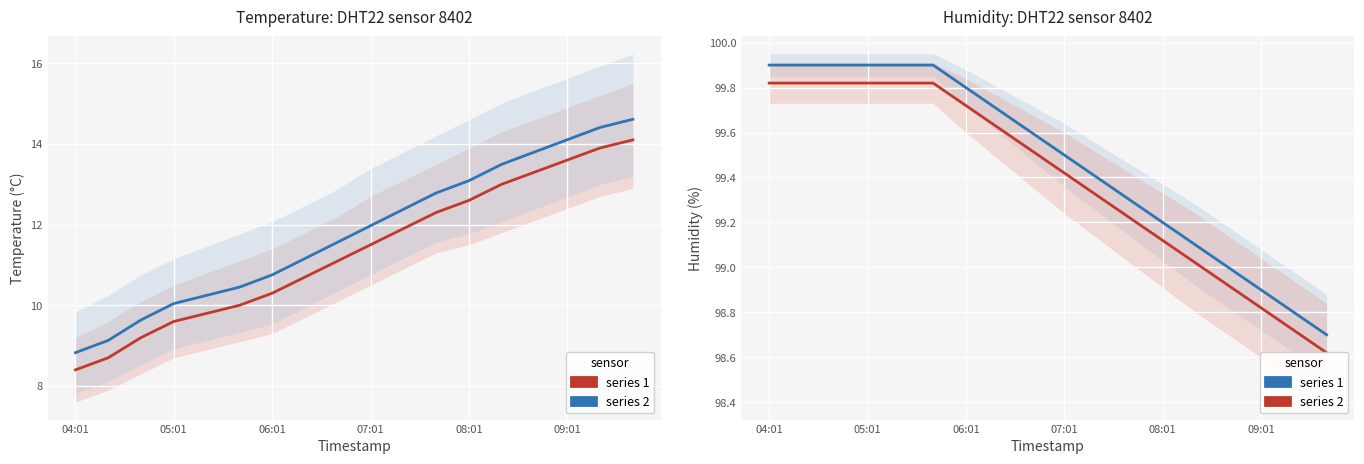

Rank the series by their maximum value, from lowest to highest.

series 2, series 1